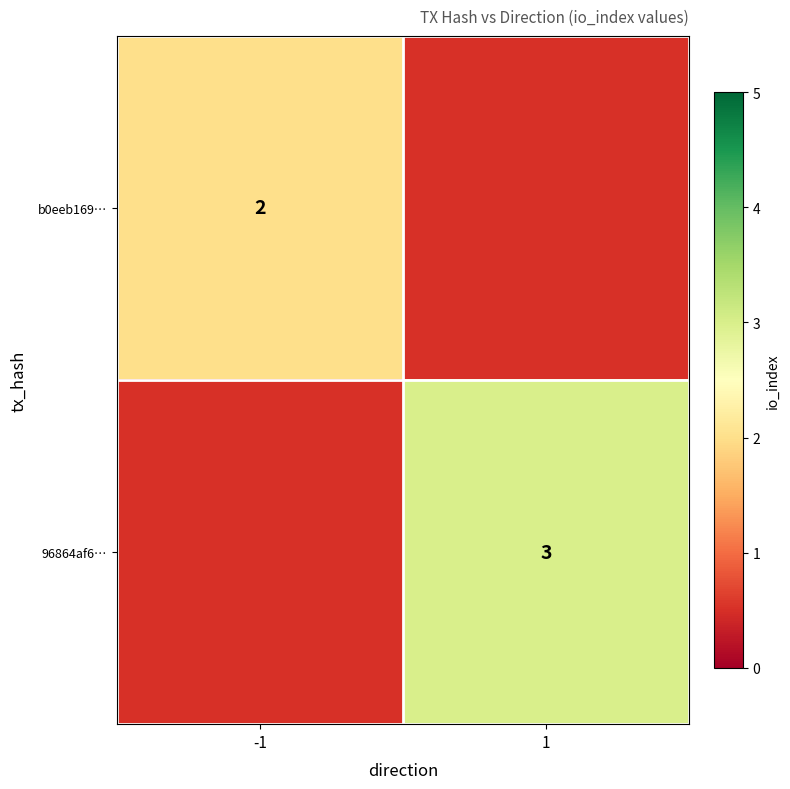

Is the value of b0eeb169… at -1 greater than the value of 96864af6… at 1?

No